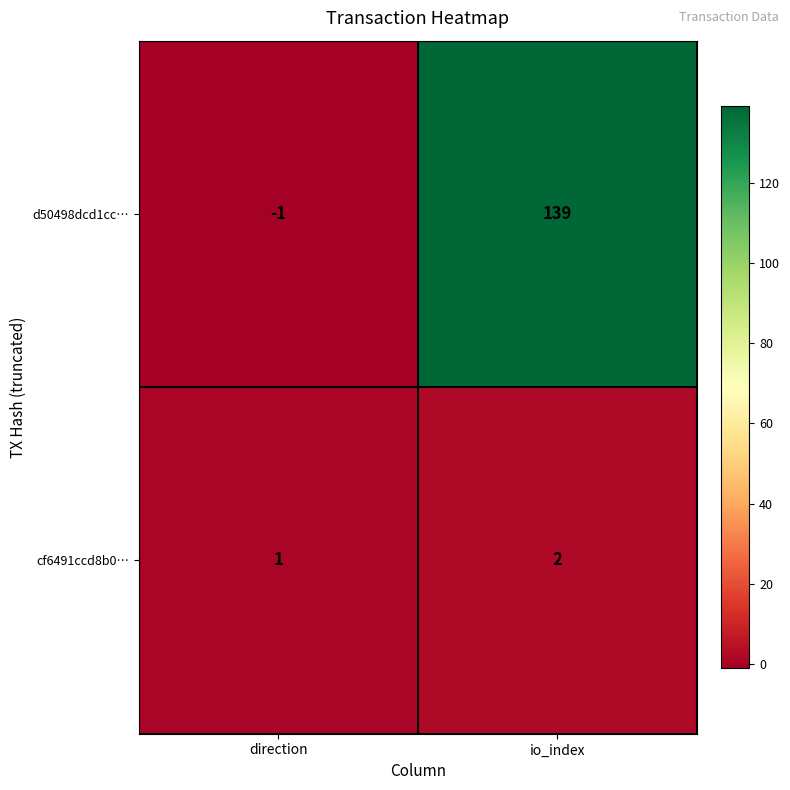

True or false: d50498dcd1cc… has a value of -2 at direction.

False